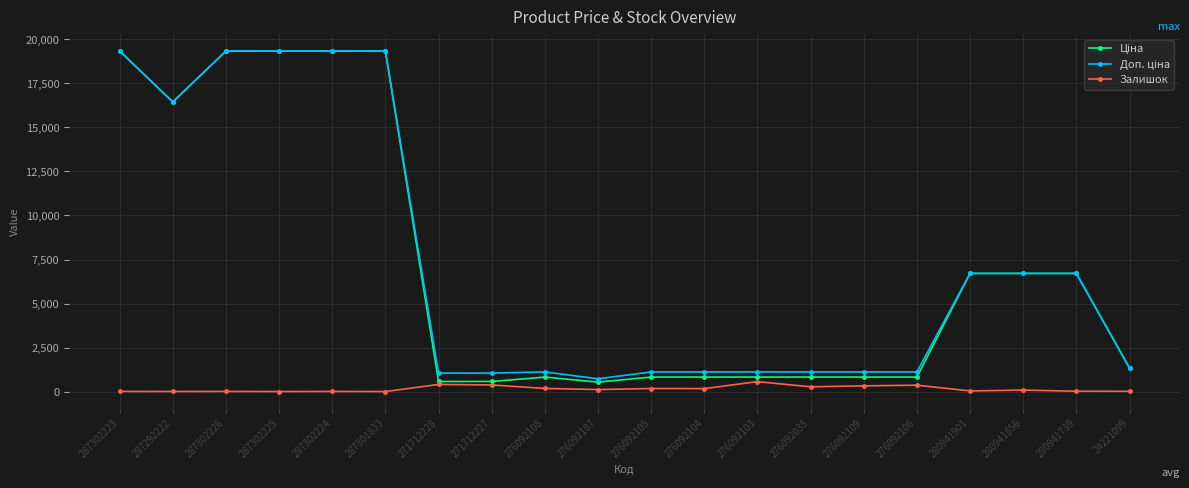

What is the maximum value shown in the chart?

19343.1